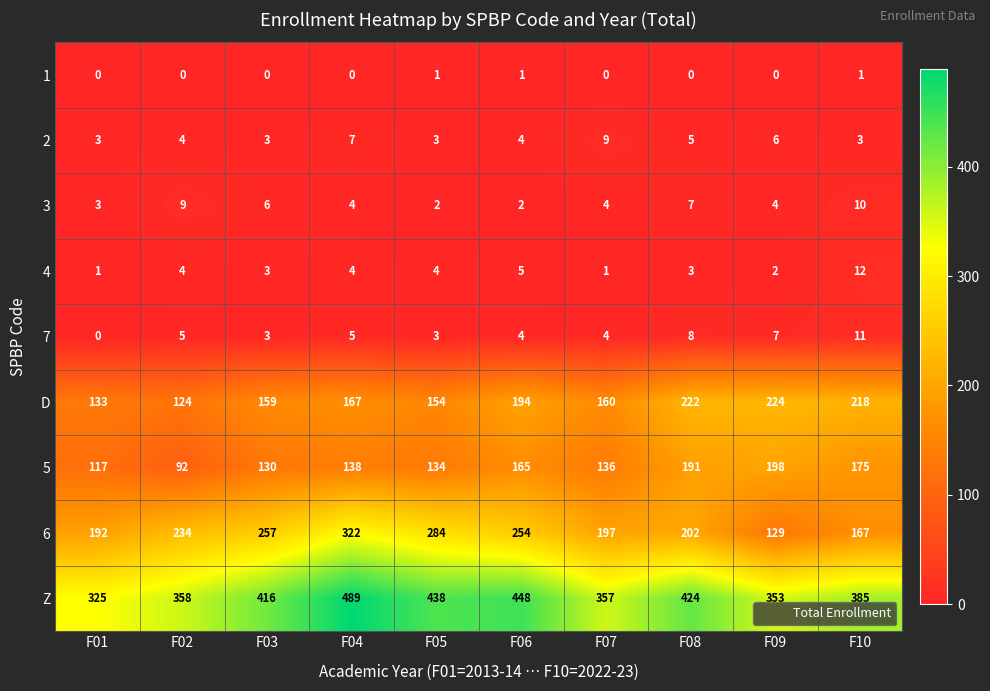

Between F06 and F07, which series saw the biggest shift?

Z